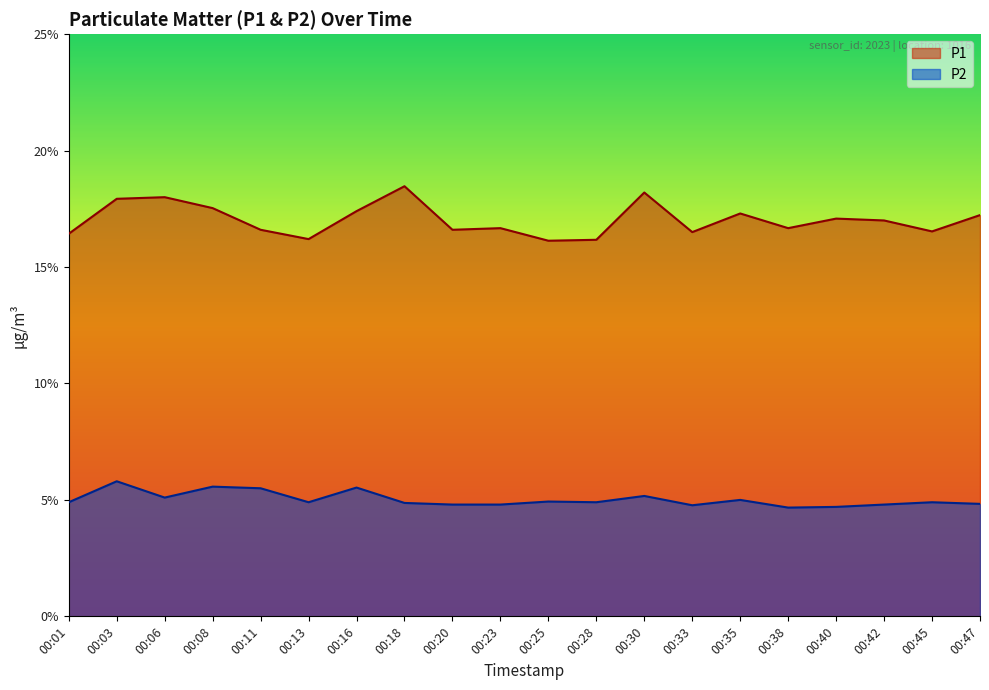

Is it true that P1 equals 16.1 at 00:25?

True